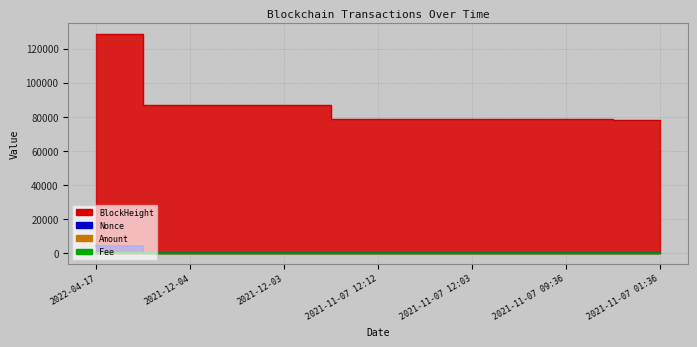

How many series are shown in this chart?

4